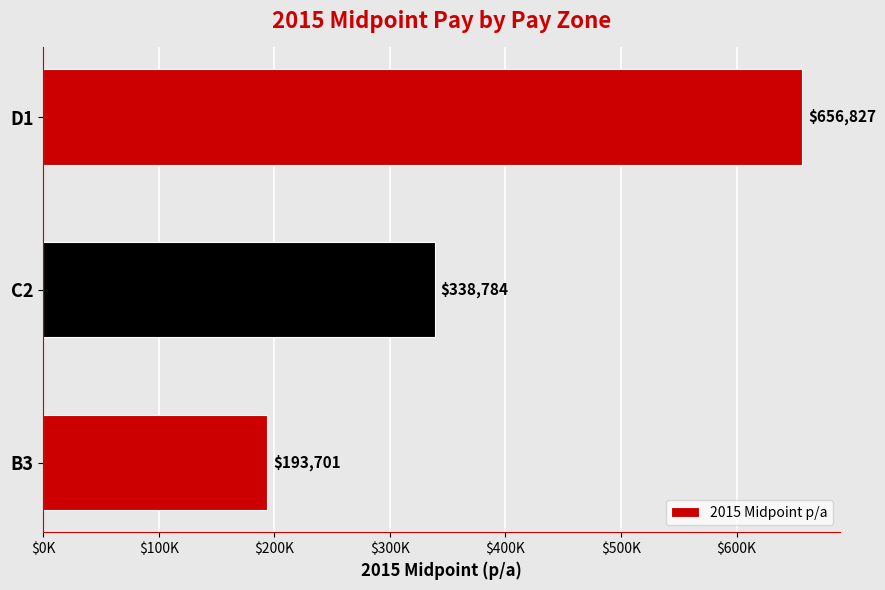

Are the bars horizontal?

Yes